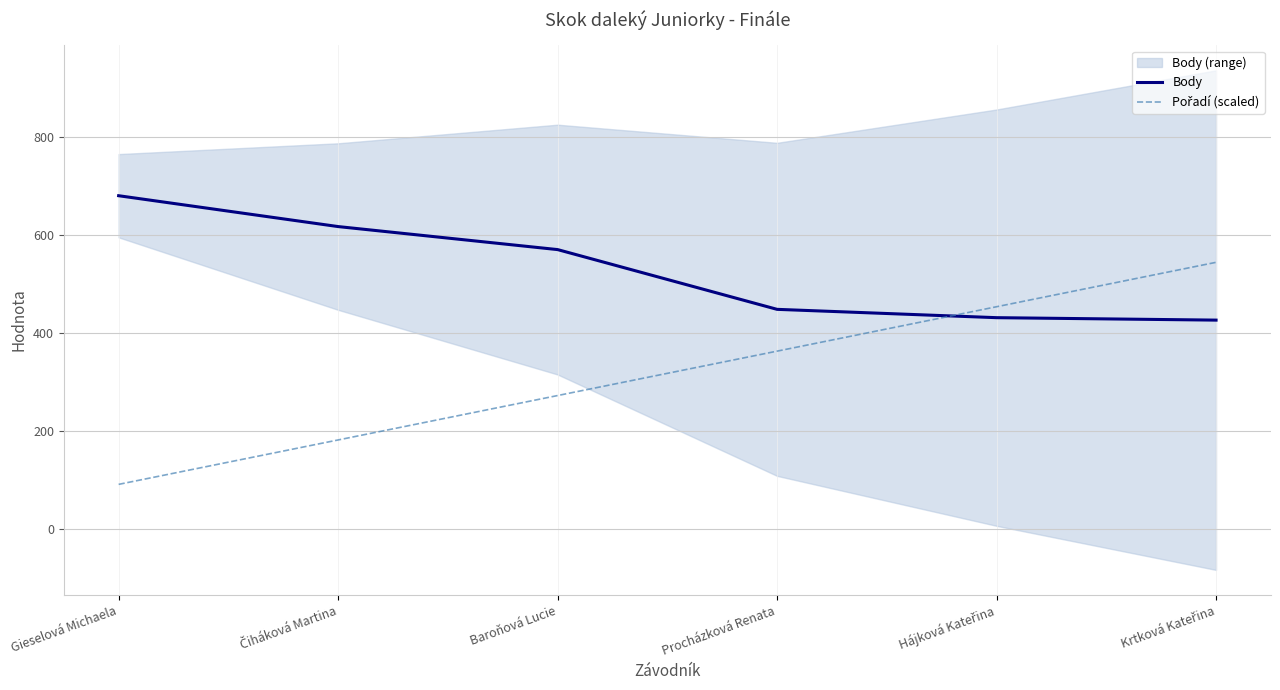

How many times do Body and Pořadí (scaled) cross each other?

1